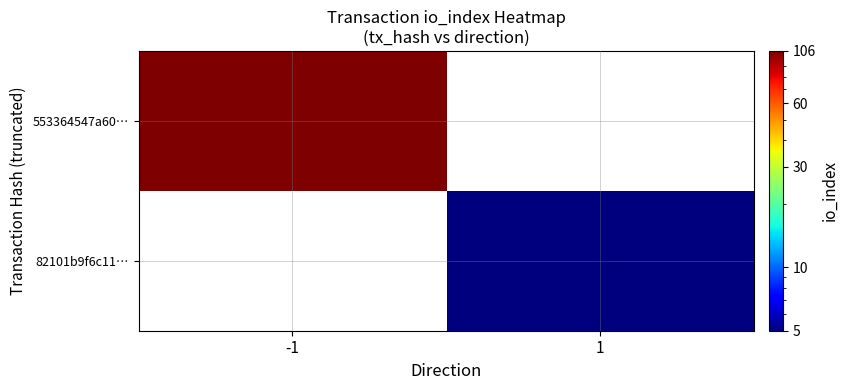

Which category has the highest value in the 553364547a60… series?

-1